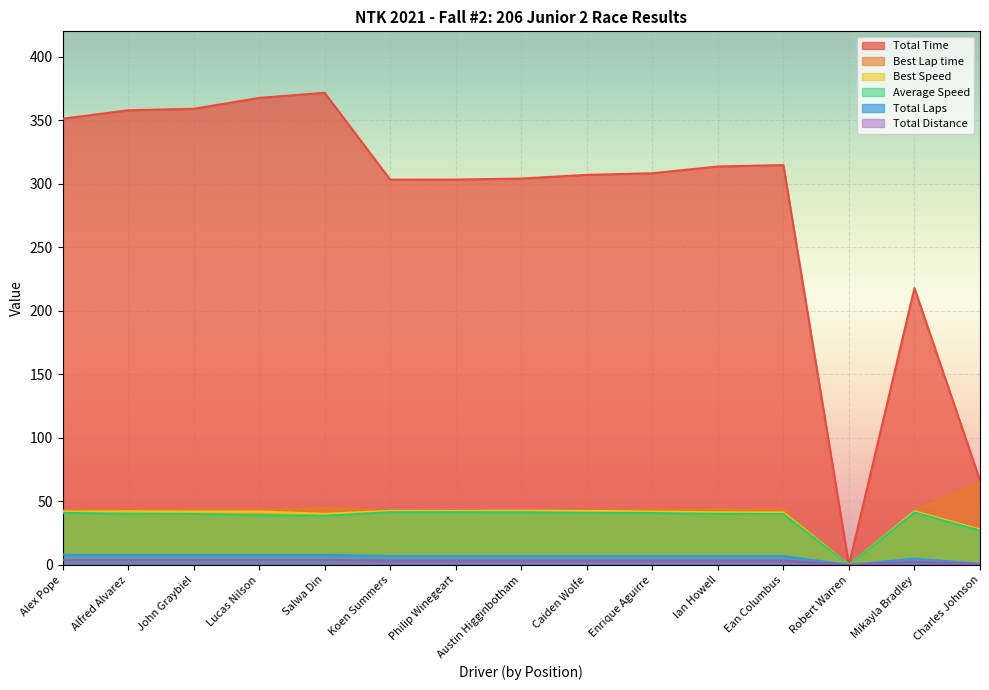

What is the label of the 8th point from the left?

Austin Higginbotham